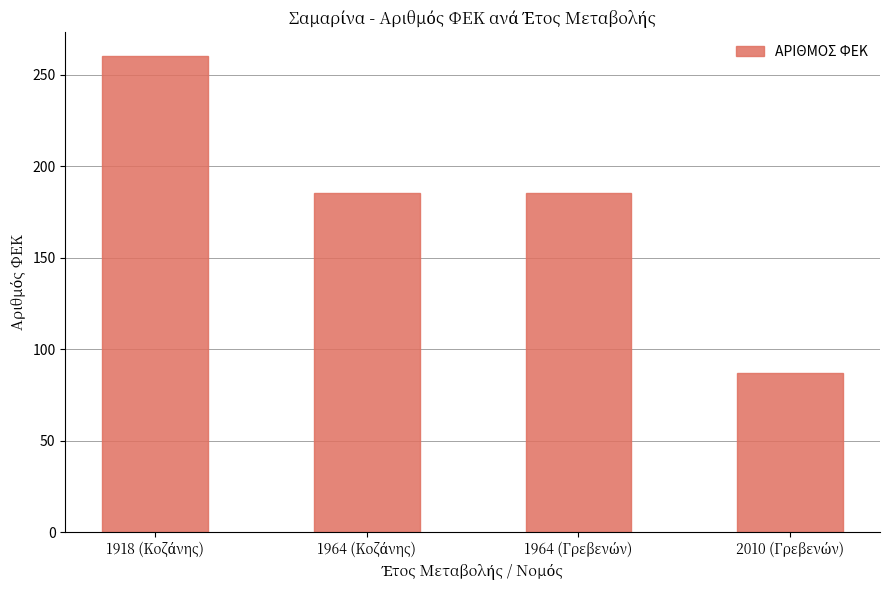

What is the greatest value displayed?

260